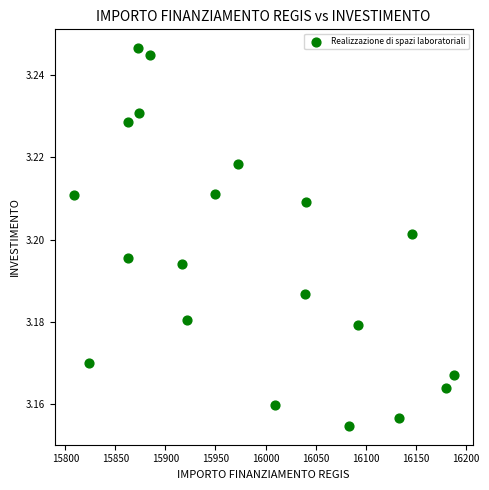

What is the range of X values (max minus min)?

379.7